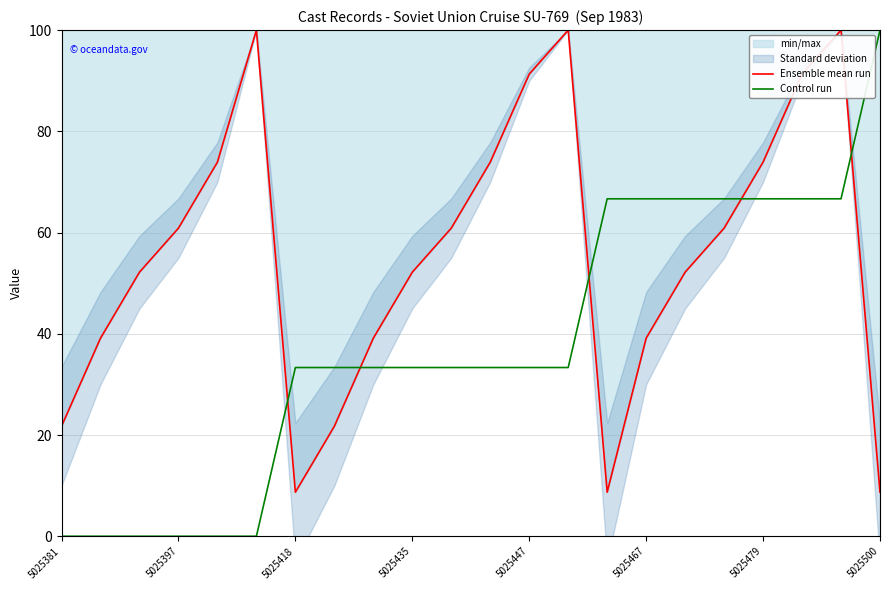

What value does the Ensemble mean run series have at 5025381?

21.7